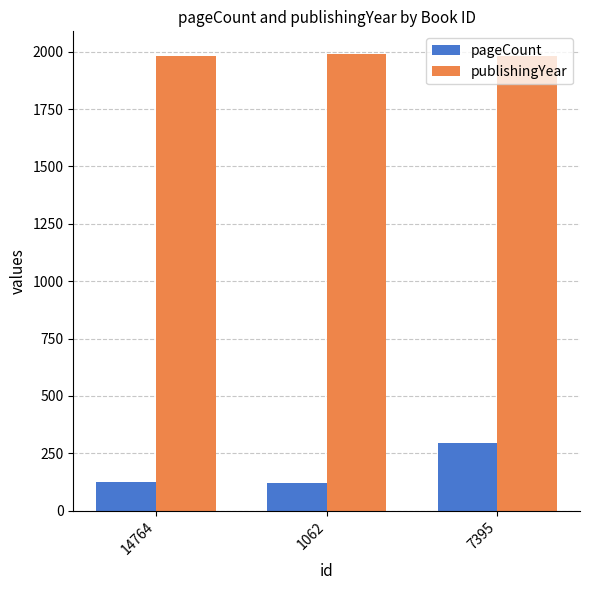

What is the label of the 1st bar from the right?

7395